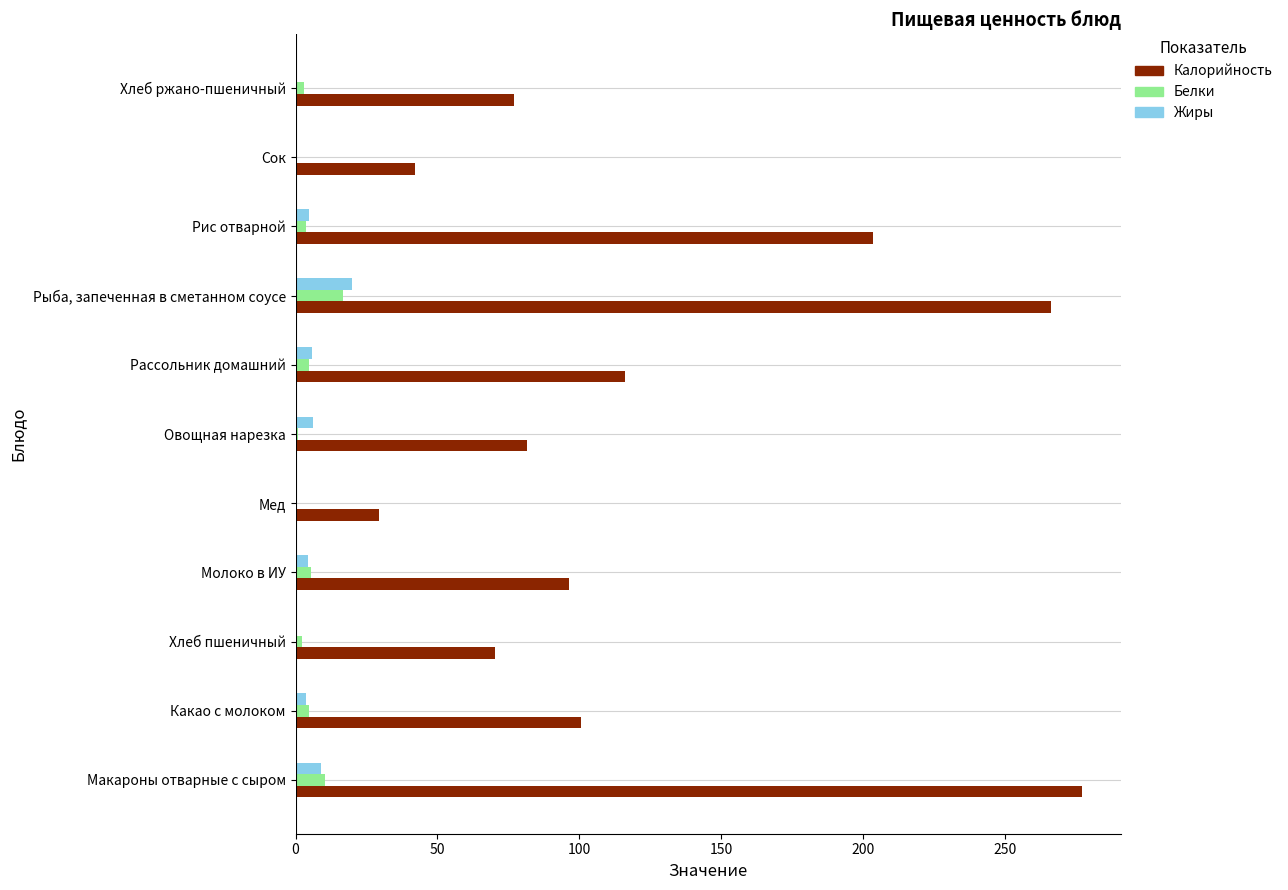

Which series changed the most between Мед and Овощная нарезка?

Калорийность